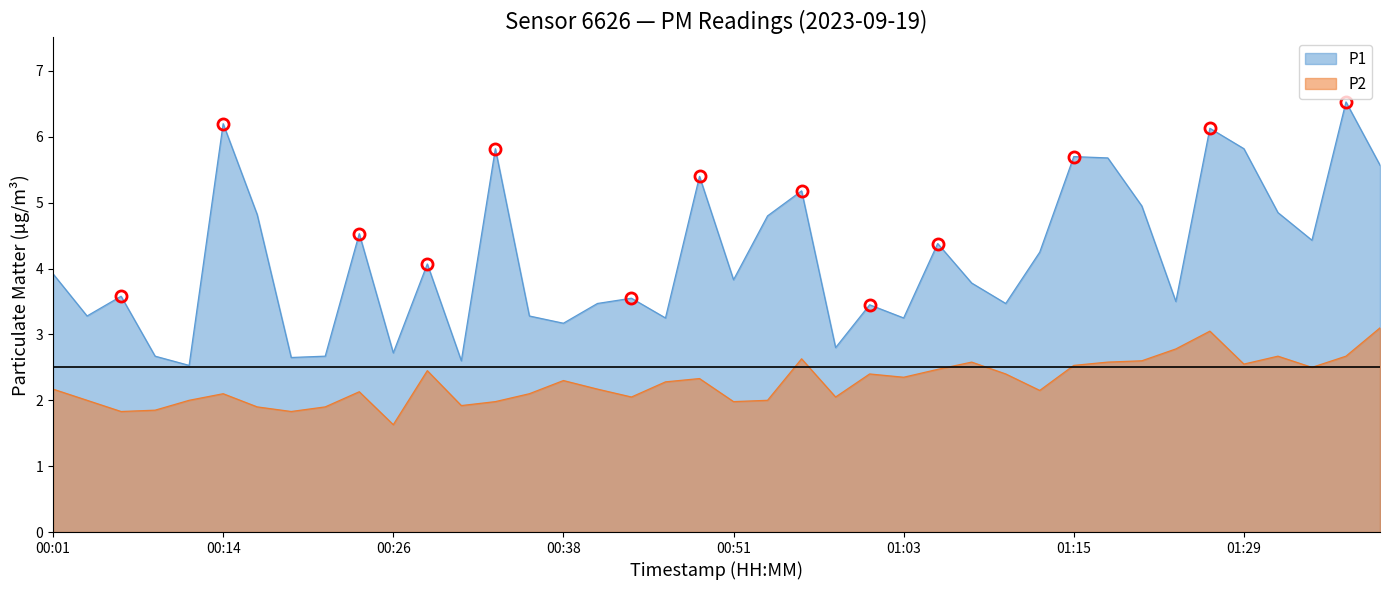

Rank the series at 00:51 from lowest to highest value.

P2, P1